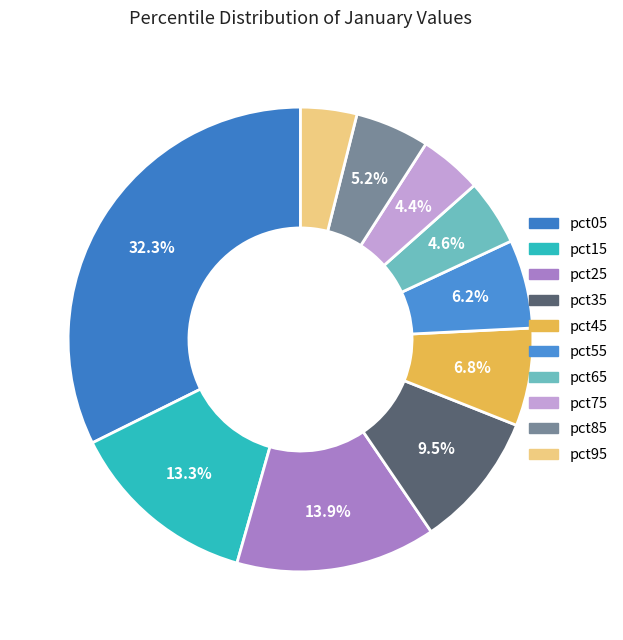

Rank the categories by value from lowest to highest.

pct95, pct75, pct65, pct85, pct55, pct45, pct35, pct15, pct25, pct05